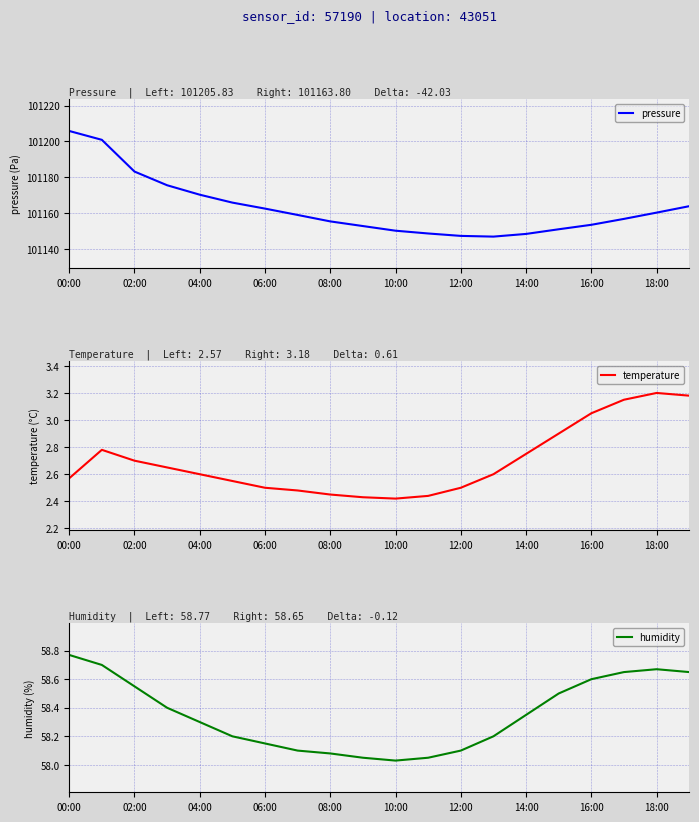

Does the chart display data point markers on the line(s)?

No